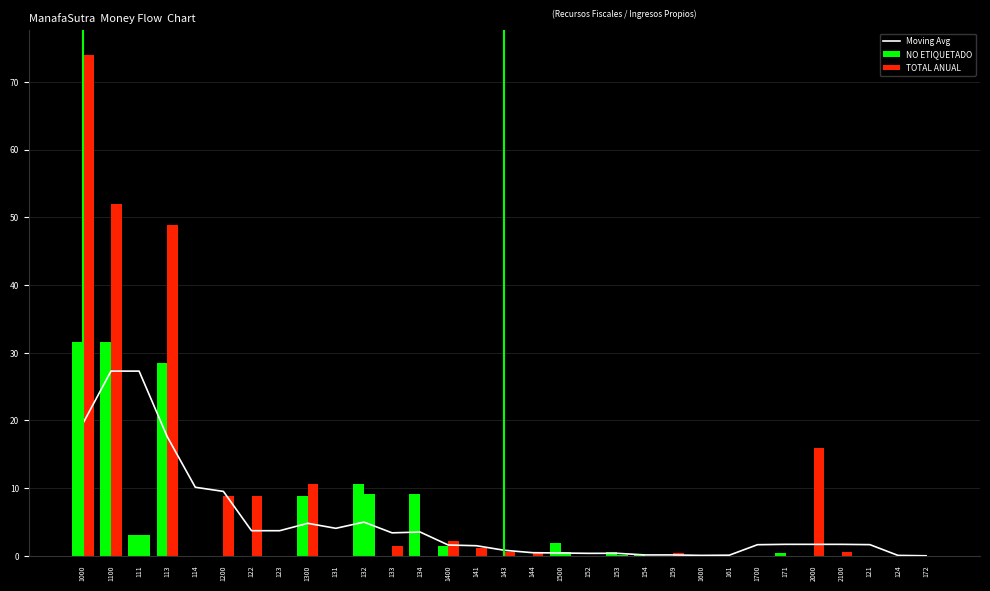

Rank the series by their maximum value, from highest to lowest.

TOTAL ANUAL, NO ETIQUETADO, Moving Avg